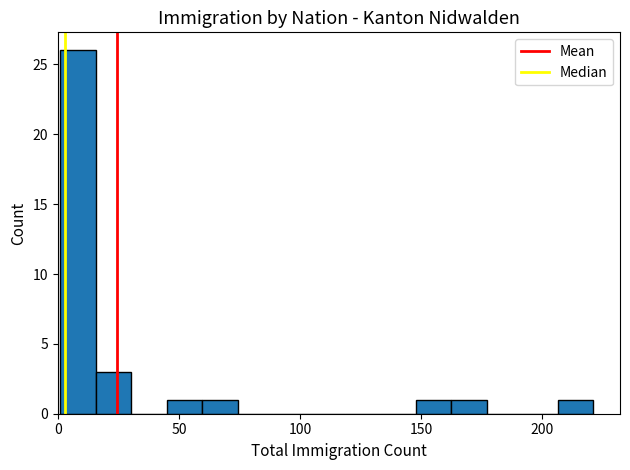

Around what value on the x-axis is the tallest bar? Give the approximate position of its centre, as read against the axis.

10